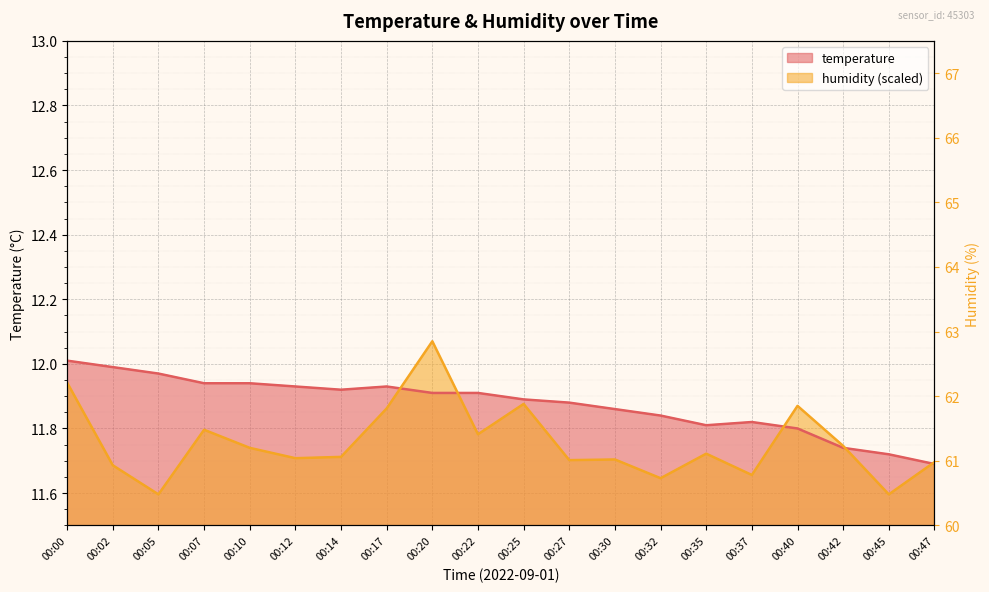

True or false: temperature has a value of 11.7 at 00:42.

True